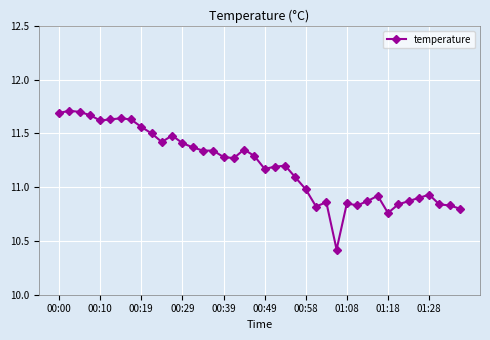

What is the sum of all values?

447.9